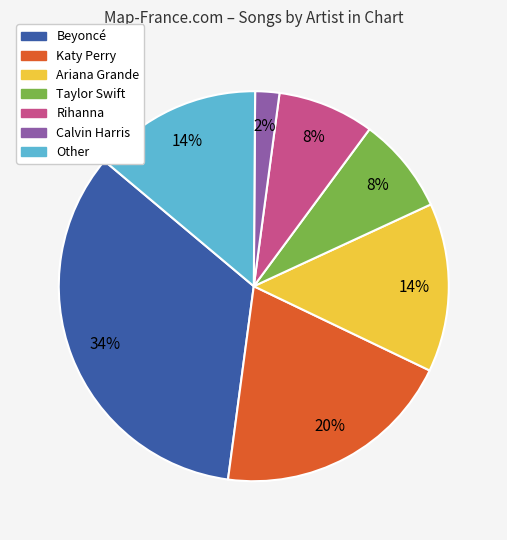

How many segments does this pie chart have?

7